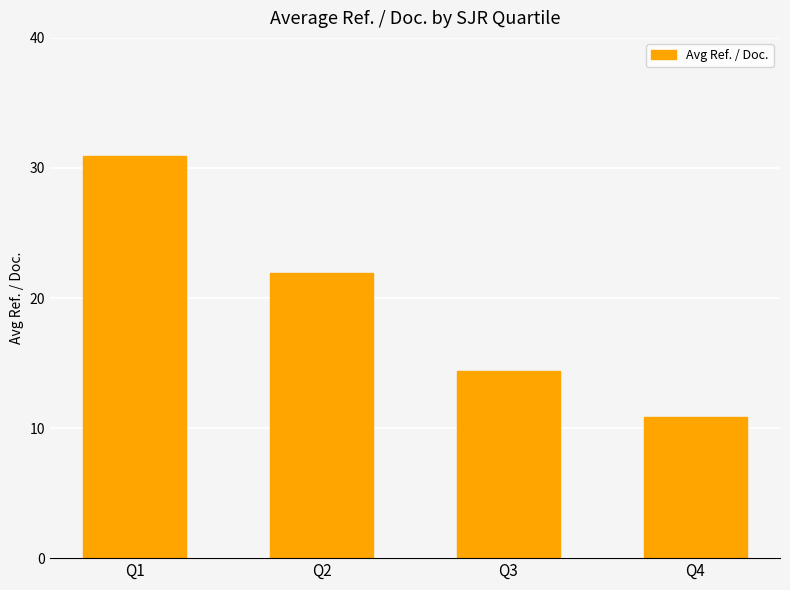

What is the smallest value displayed?

10.9